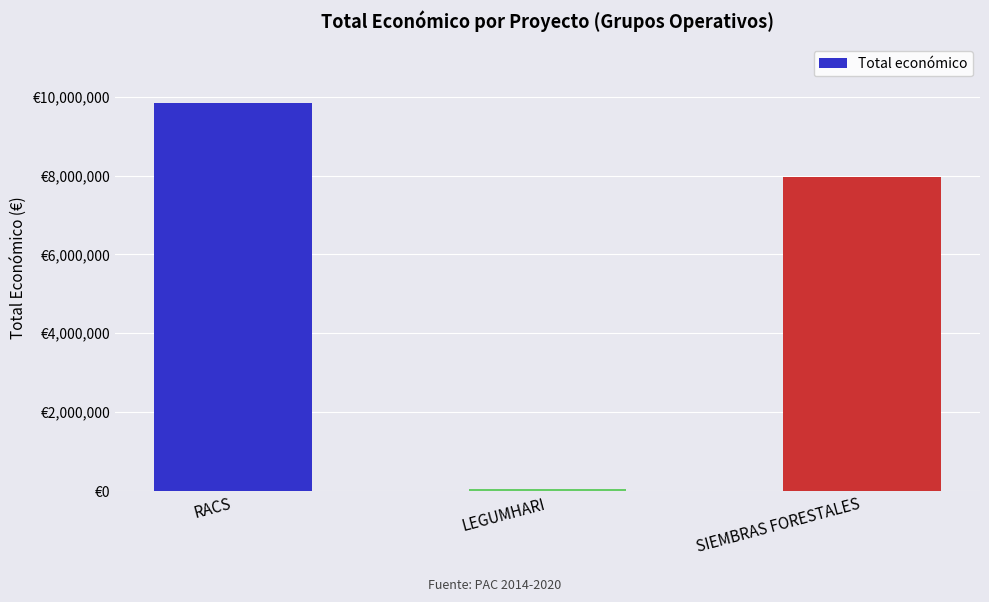

Rank the categories by value from highest to lowest.

RACS, SIEMBRAS FORESTALES, LEGUMHARI